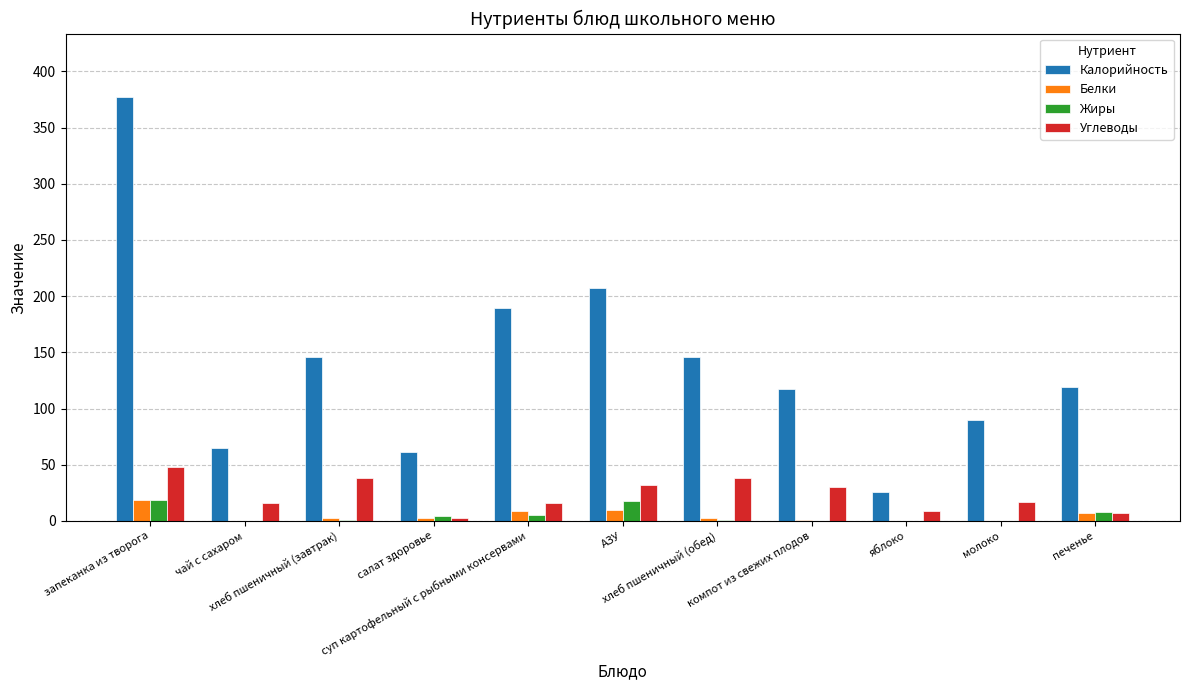

Which series has the largest range (max minus min)?

Калорийность